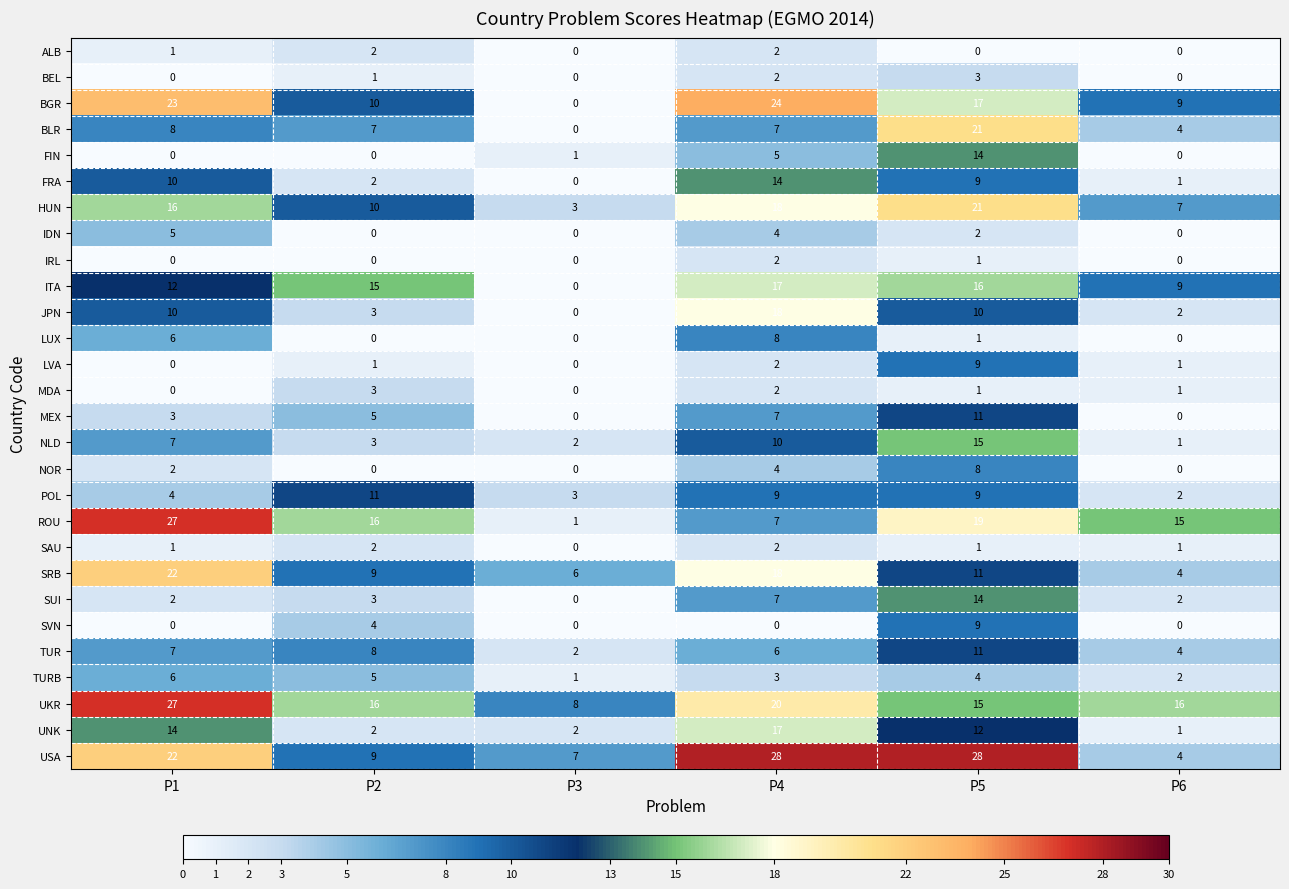

Which category has the highest value in the SUI series?

P5